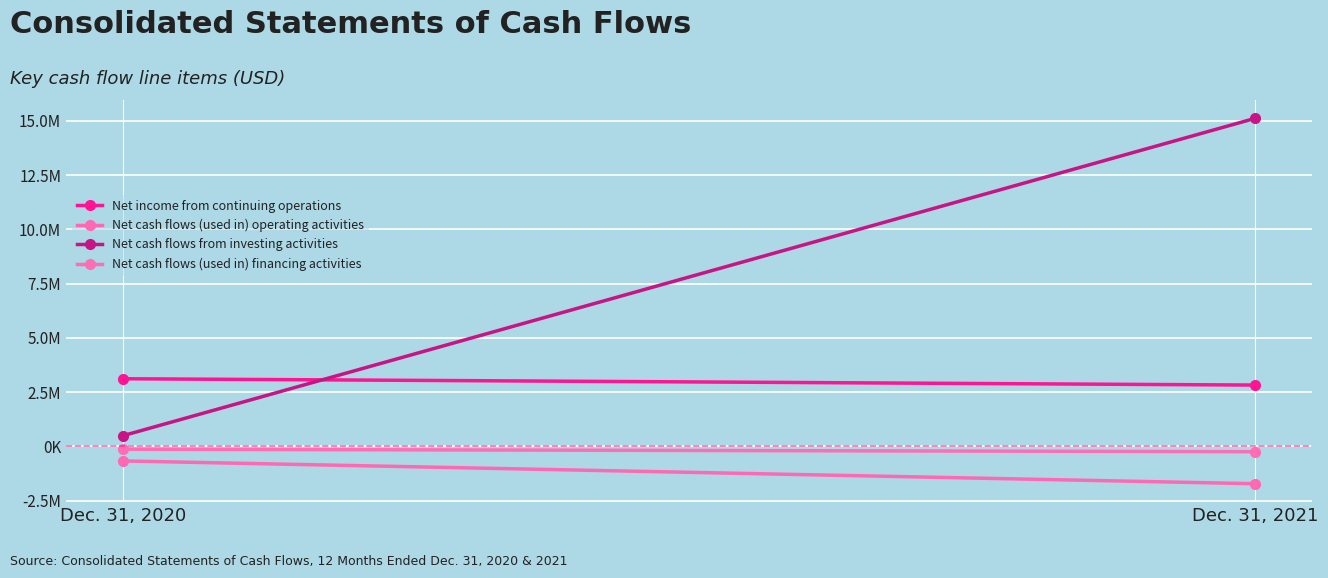

What is the minimum value shown in the chart?

-1726323